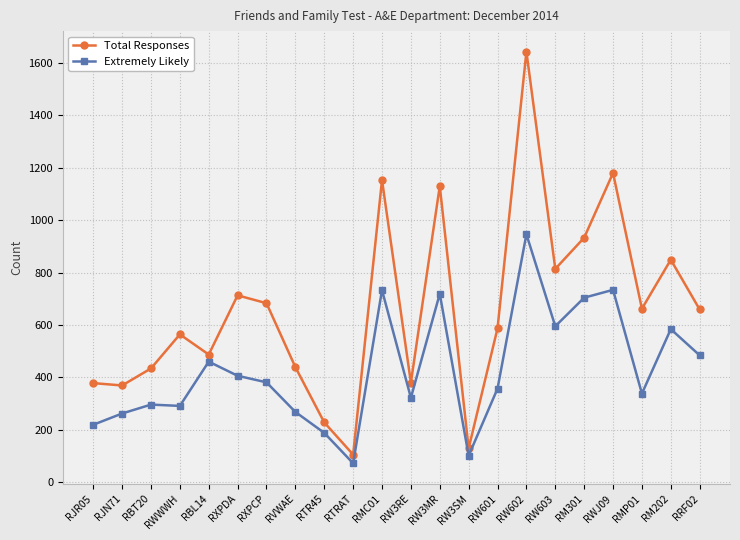

What is the total value across all series at RW3MR?

1849